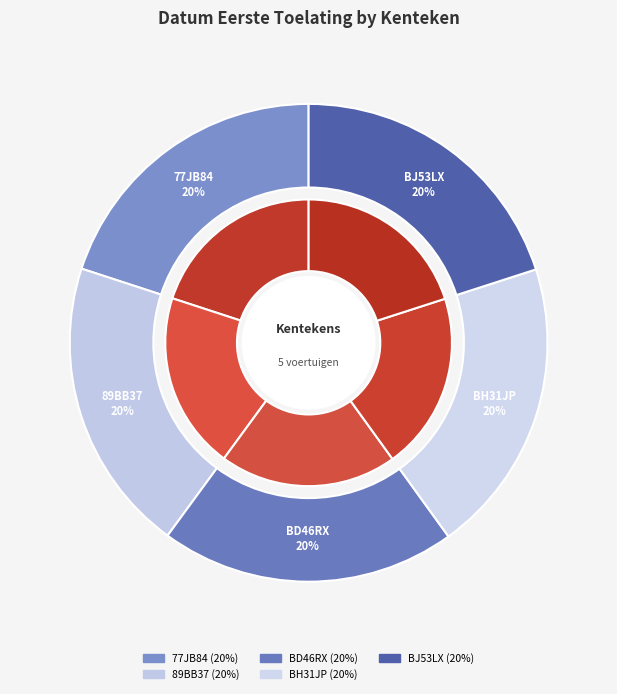

Is there a majority slice in this chart?

No